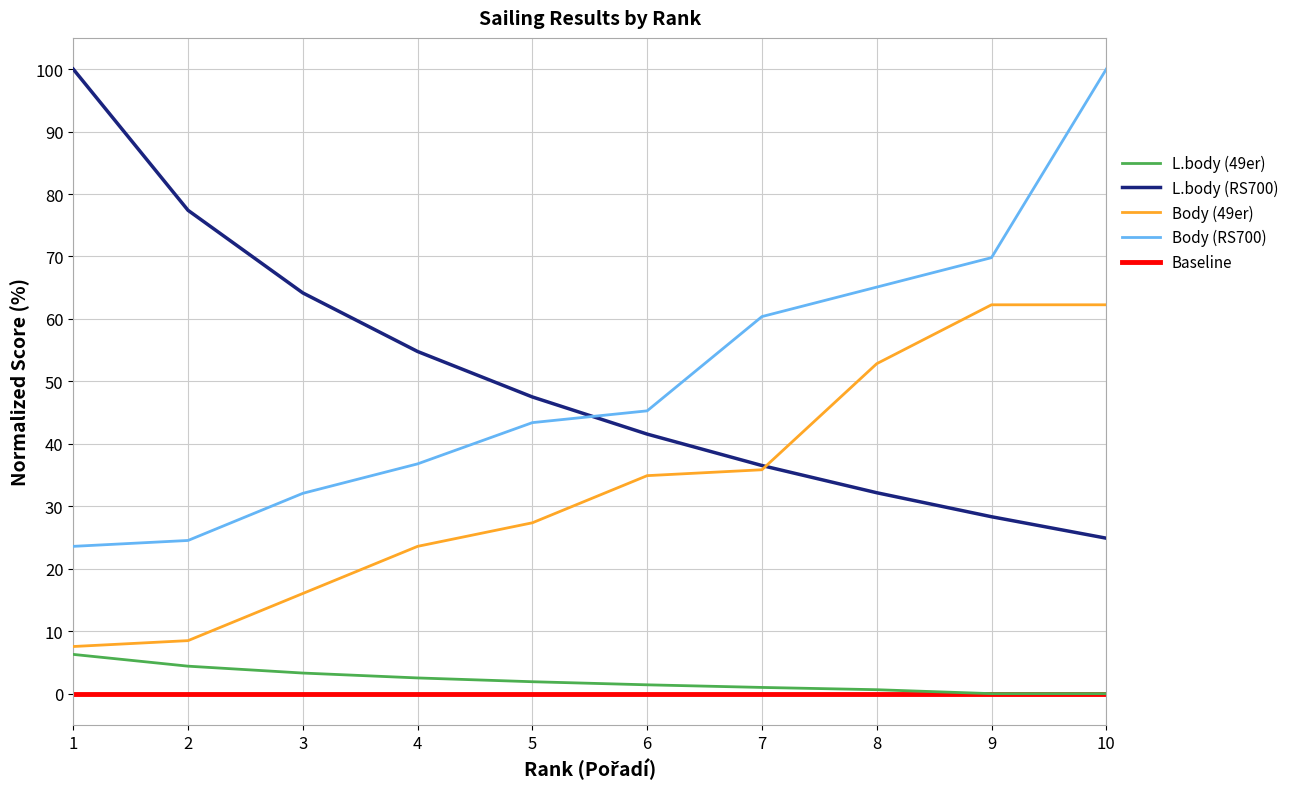

At how many categories does at least one series exceed 55?

7